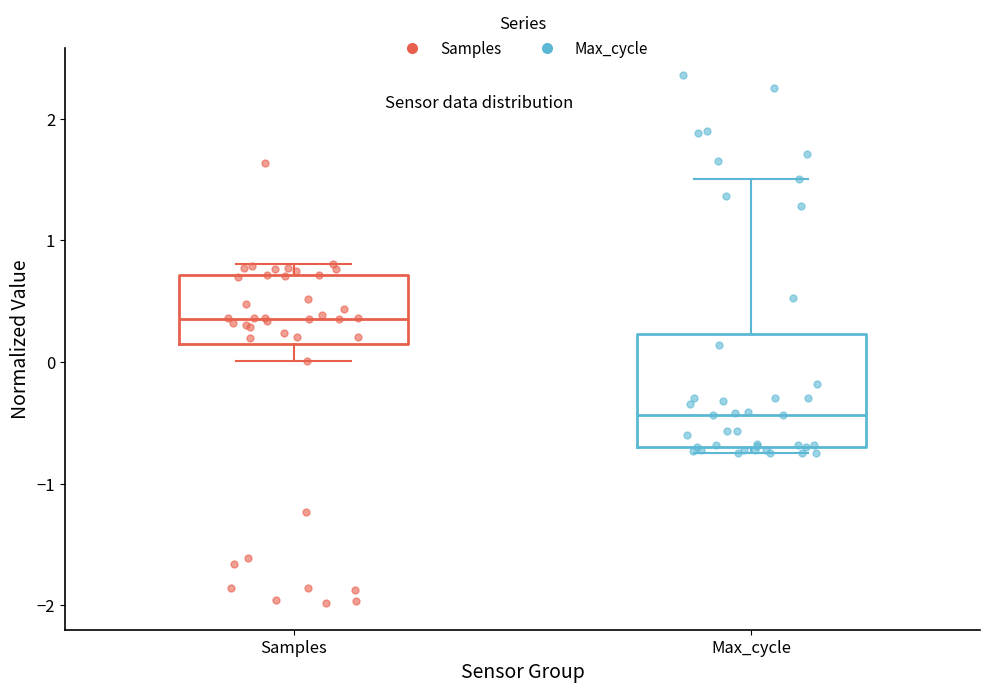

Reading left to right, read every box against the y-axis: the position of its median line, the range the box covers, and the ends of its whiskers. The values are not printed on the chart, so give them approximately, as read against the axis.

Samples: median 0.4, box 0.2 to 0.7, whiskers 0.0 to 0.8
Max_cycle: median -0.4, box -0.7 to 0.2, whiskers -0.7 (just below the box's lower edge) to 1.5